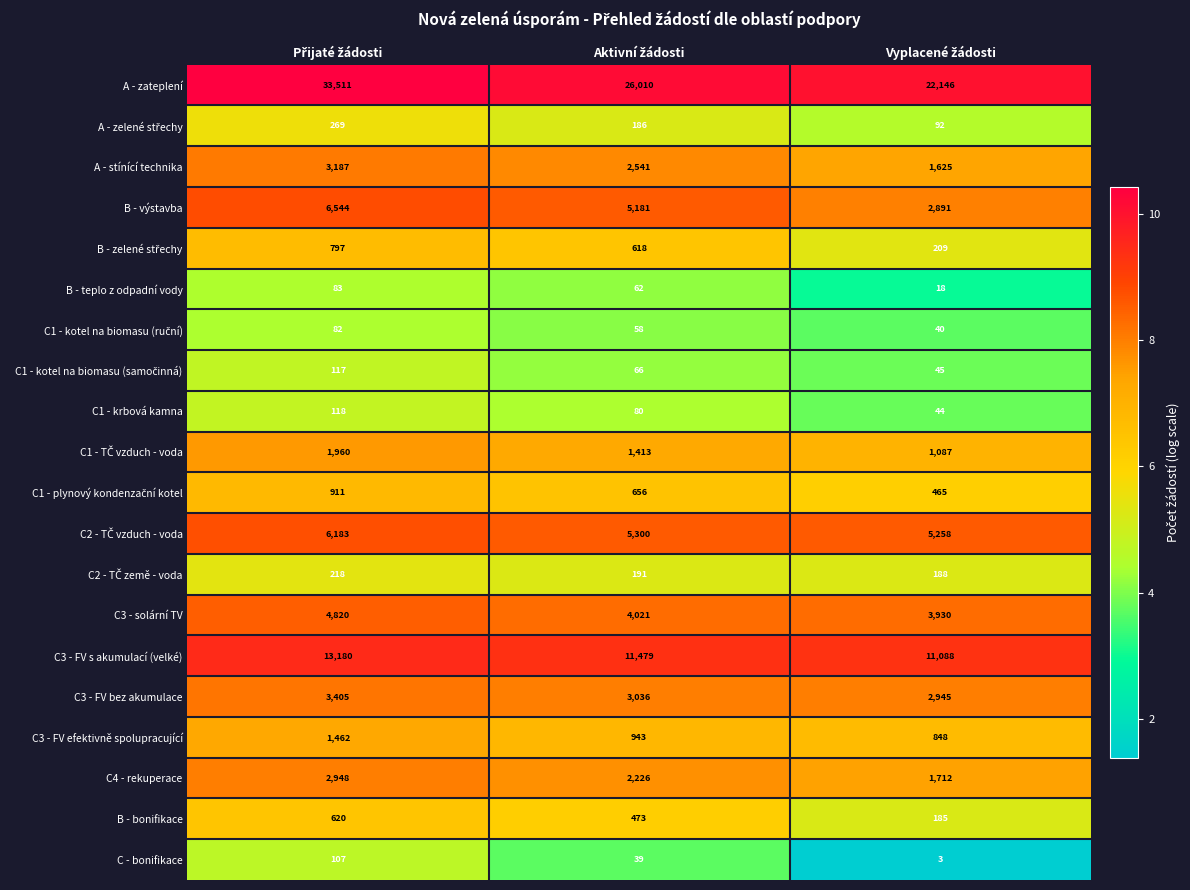

At how many categories does at least one series exceed 17361?

3